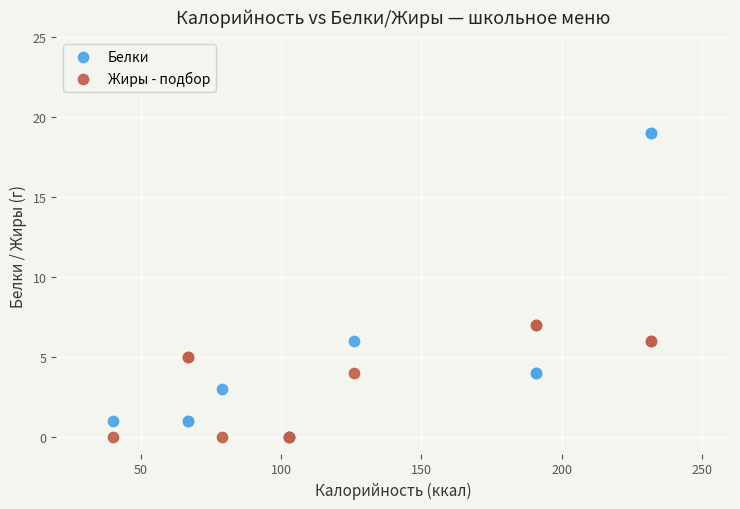

Which series contains the highest Y value?

Белки